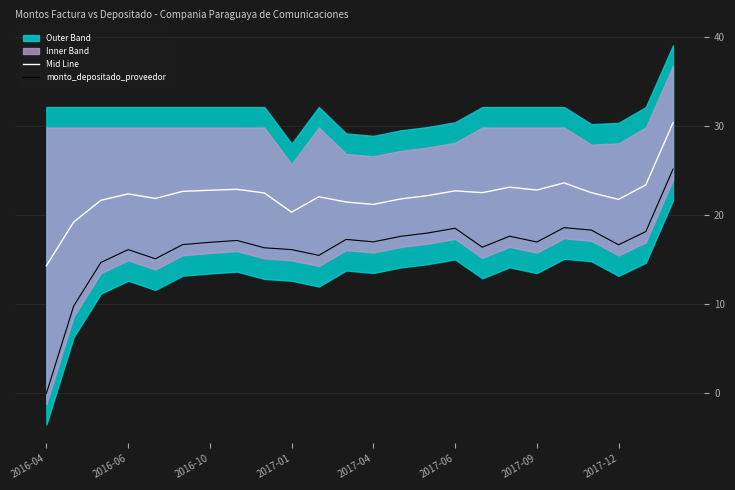

Which series changed the most between 10 and 20?

monto_depositado_proveedor